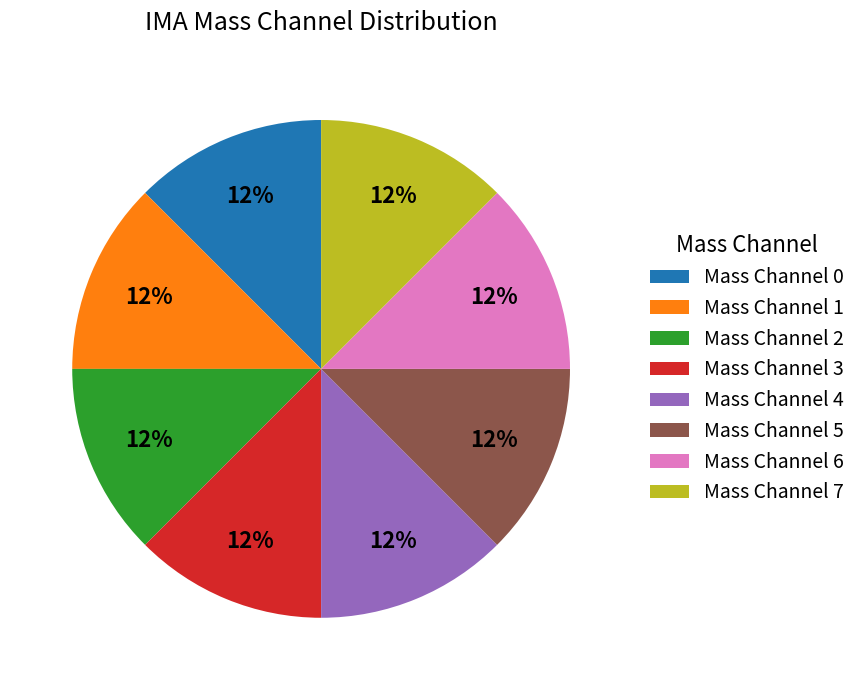

Is it true that Mass Channel 2 is 12% of the pie?

True